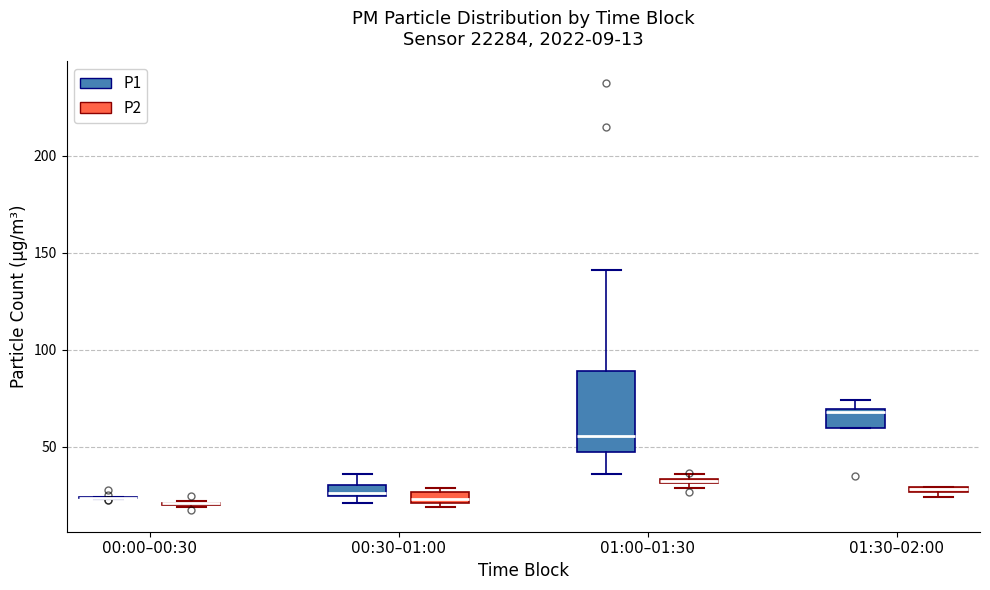

Which box is the tallest, from its lower edge to its upper edge?

01:00–01:30 (P1)